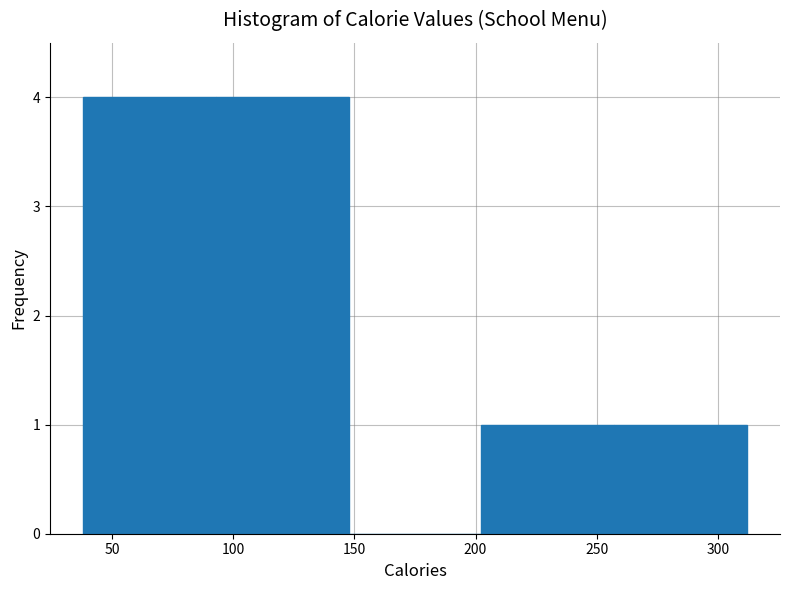

What is the height of the bar covering 40 to 95 on the x-axis? Neither the bar edges nor the heights are printed on the chart, so give them approximately, as read against the axes.

4